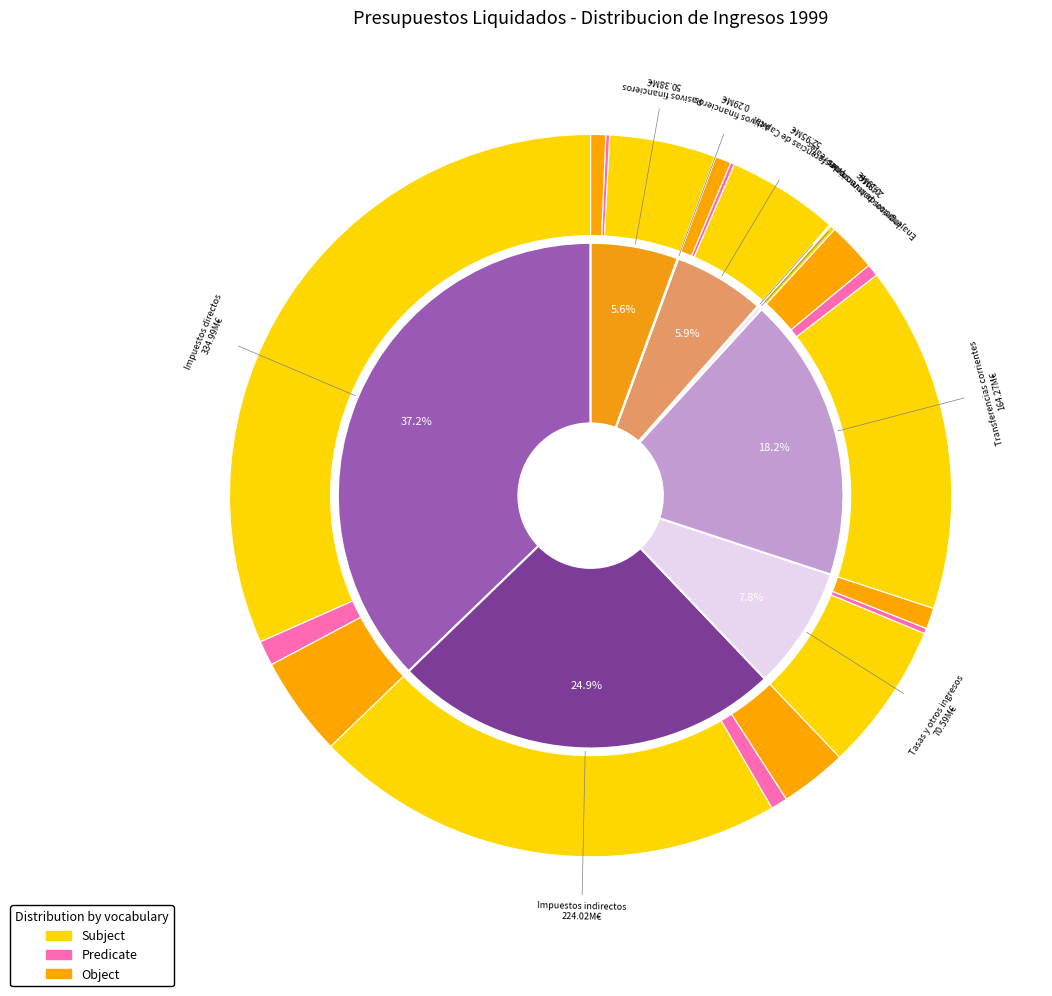

Is 4 the majority of the pie?

No